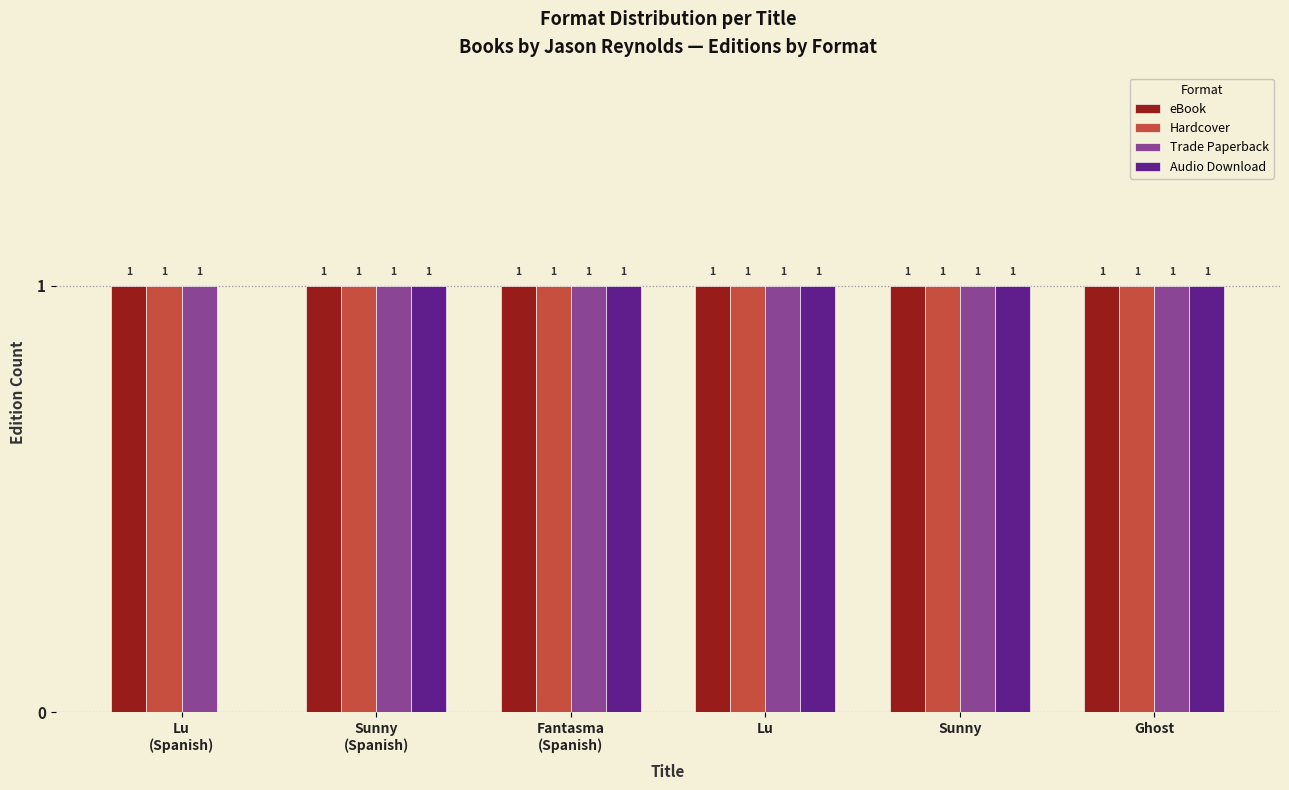

What is the sum of all Audio Download values?

5